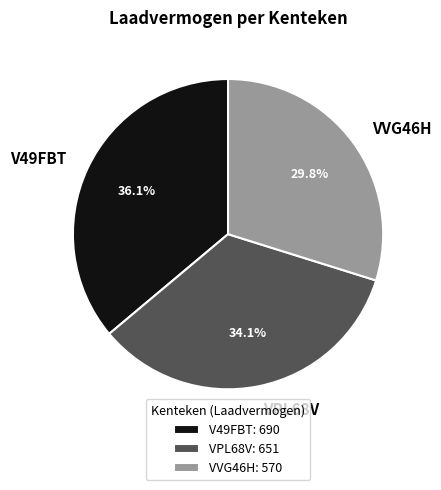

Which slice is the smallest?

VVG46H